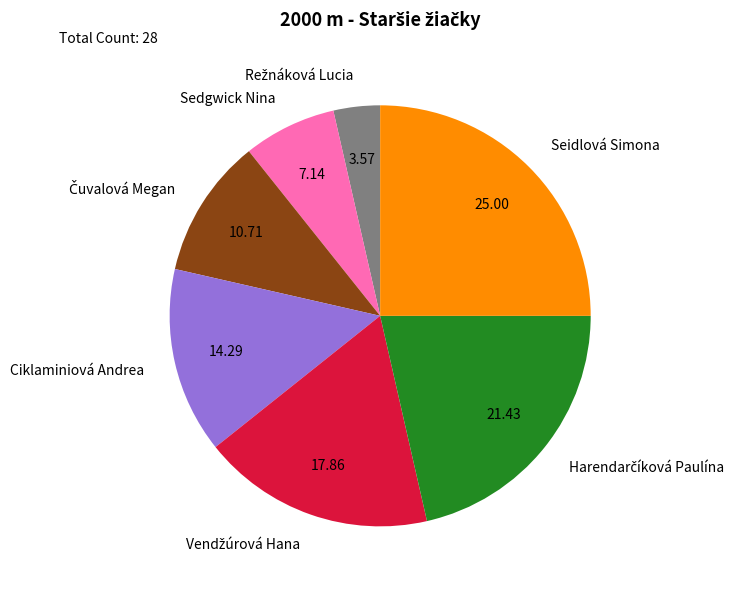

How many segments does this pie chart have?

7